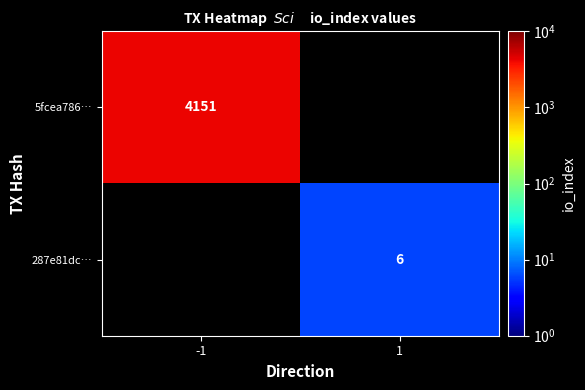

Is it true that 5fcea786… equals 6747 at -1?

False